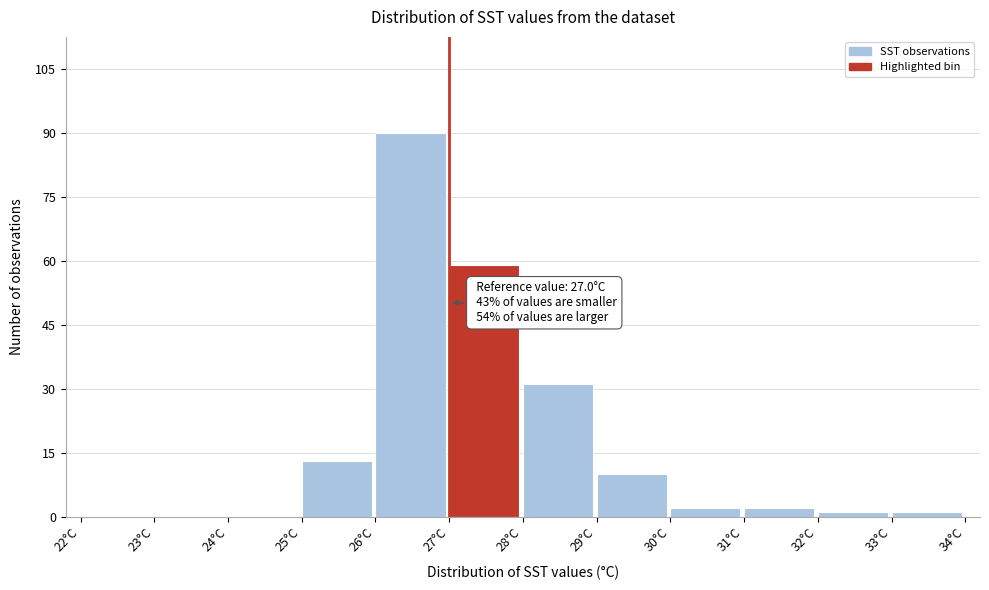

Which range on the x-axis has the tallest bar?

26 to 27